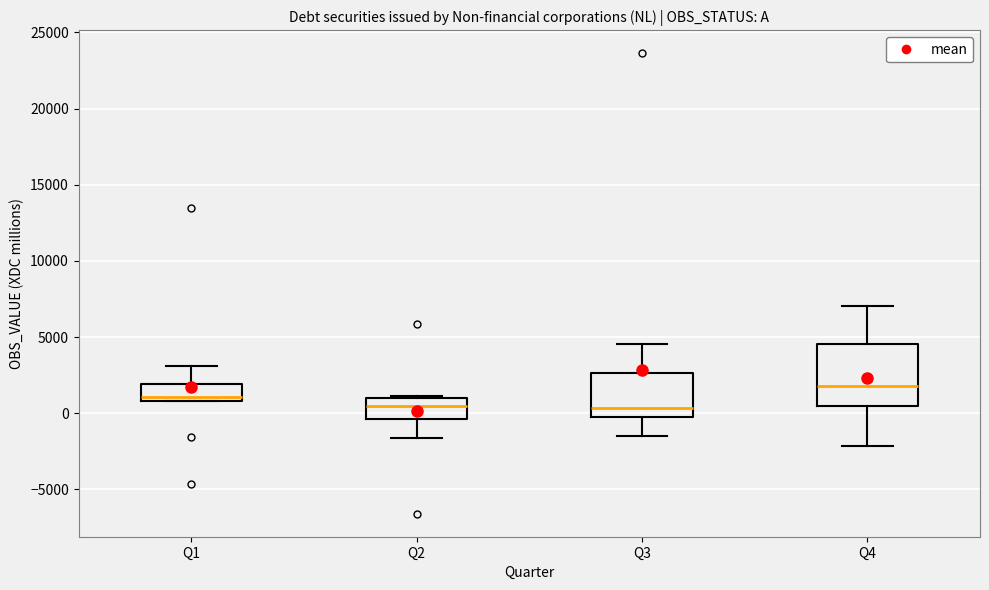

Where is the upper edge of the box for Q2 on the y-axis? The values are not printed on the chart, so give them approximately, as read against the axis.

1000